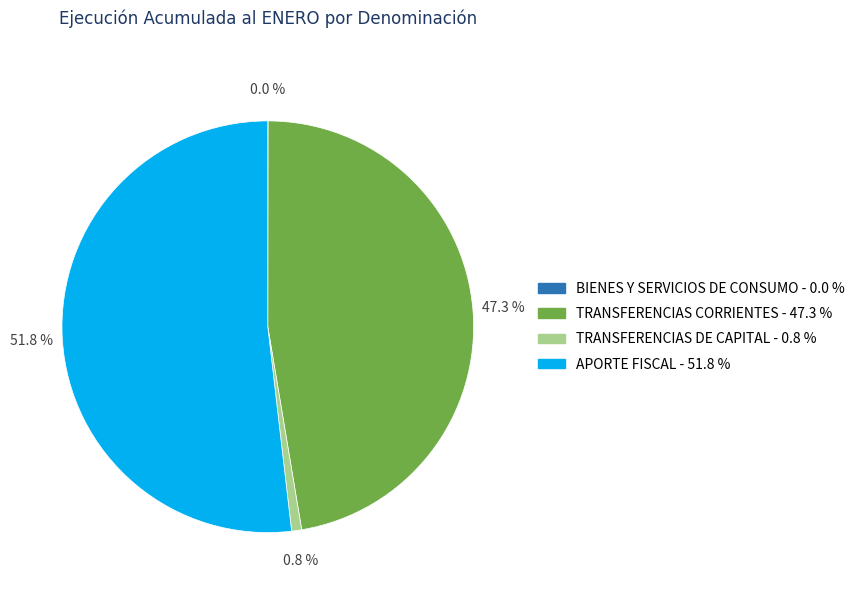

Which category accounts for the majority?

APORTE FISCAL - 51.8 %